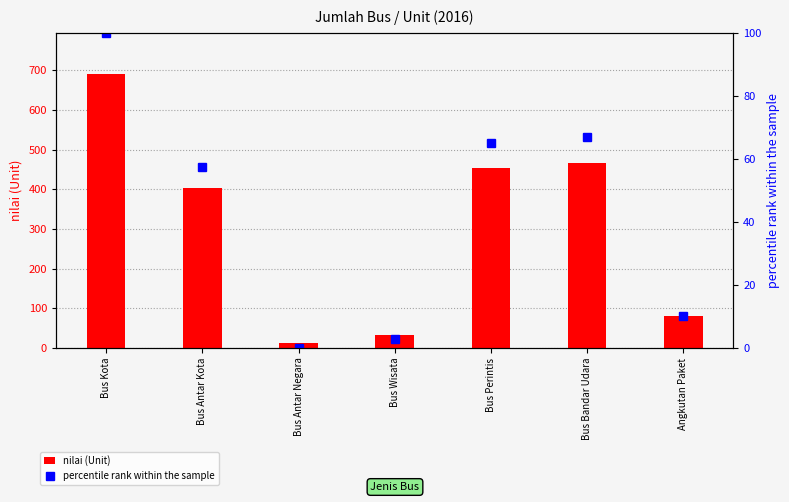

Is the value of percentile rank within the sample at Bus Antar Negara greater than the value of nilai (Unit) at Bus Antar Kota?

No